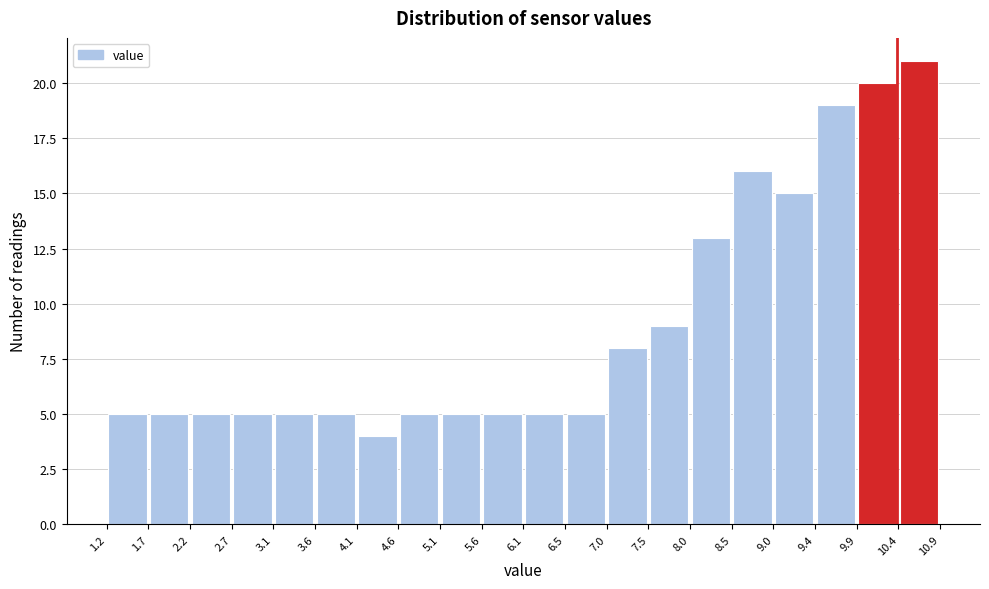

Reading left to right, list every bar in this chart as the range it spans on the x-axis followed by its height. The values are not printed on the chart, so give them approximately, as read against the axis.

1.2 to 1.7: 5
1.7 to 2.2: 5
2.2 to 2.7: 5
2.7 to 3.1: 5
3.1 to 3.6: 5
3.6 to 4.1: 5
4.1 to 4.6: 4
4.6 to 5.1: 5
5.1 to 5.6: 5
5.6 to 6.1: 5
6.1 to 6.5: 5
6.5 to 7.0: 5
7.0 to 7.5: 8
7.5 to 8.0: 9
8.0 to 8.5: 13
8.5 to 9.0: 16
9.0 to 9.4: 15
9.4 to 9.9: 19
9.9 to 10.4: 20
10.4 to 10.9: 21